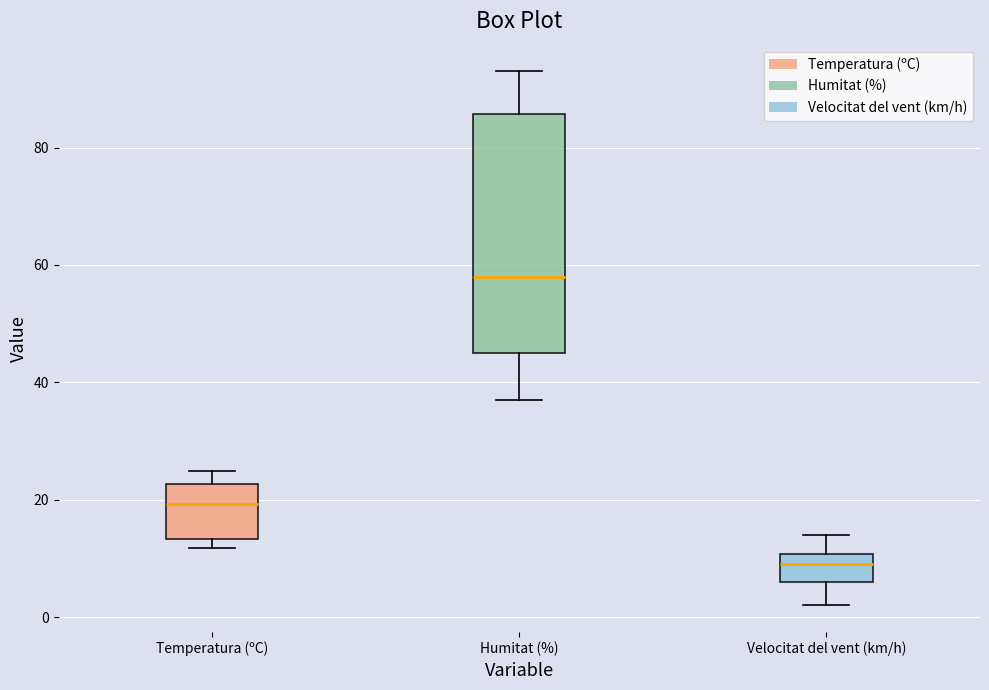

Where does the upper whisker of the box for Velocitat del vent (km/h) end on the y-axis? The values are not printed on the chart, so give them approximately, as read against the axis.

14